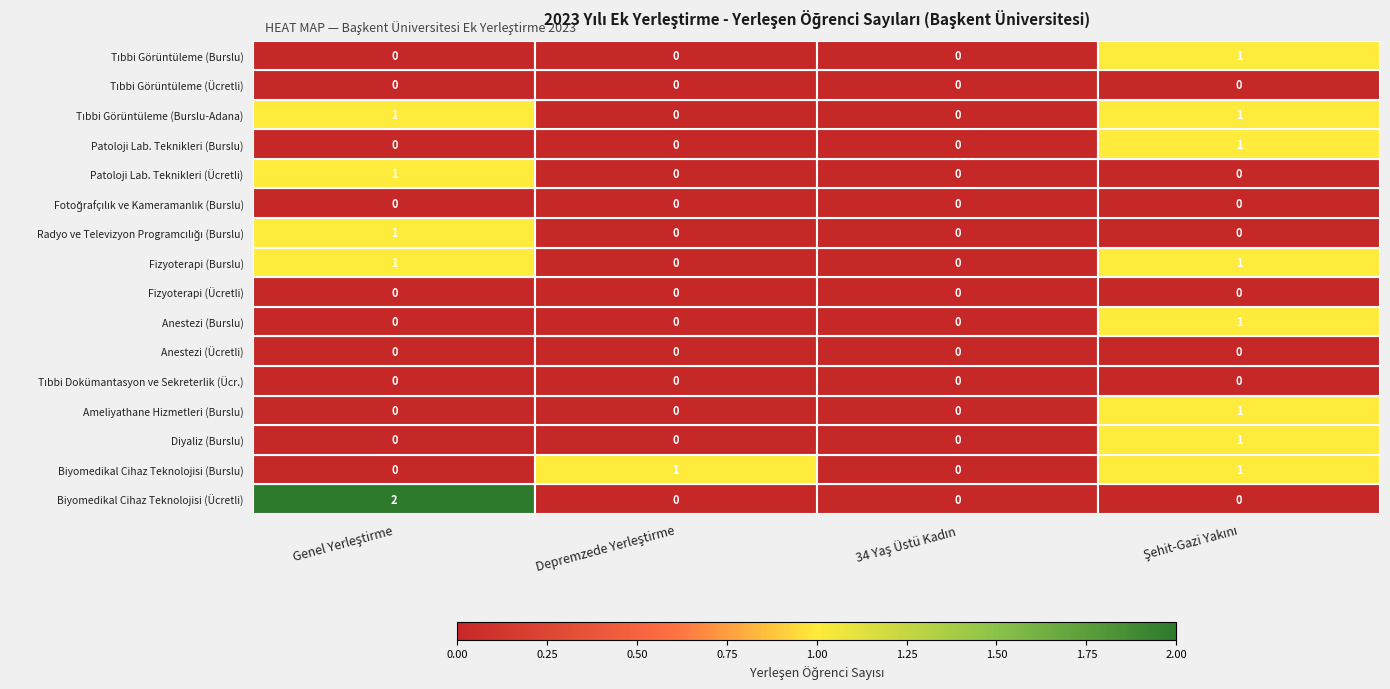

Which series has the largest range (max minus min)?

Biyomedikal Cihaz Teknolojisi (Ücretli)